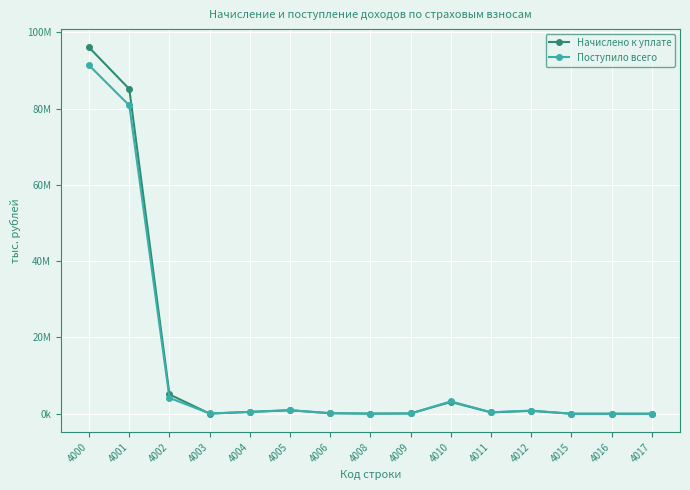

Is this an area chart (filled region under the line)?

No